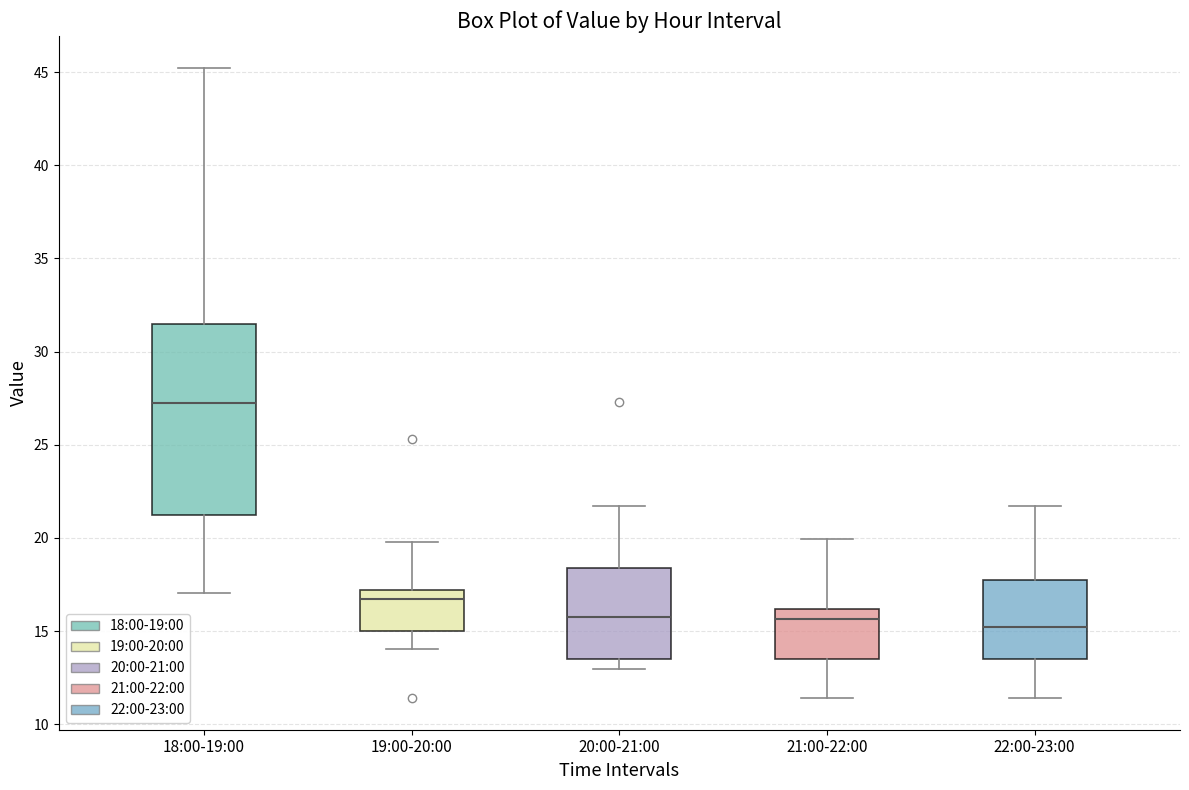

Reading left to right, transcribe this box plot: for each box, give where its median line is, the range the box spans, and where its two whiskers end, as read against the y-axis. The values are not printed on the chart, so give them approximately, as read against the axis.

18:00-19:00: median 27.0, box 21.0 to 31.5, whiskers 17.0 to 45.5
19:00-20:00: median 16.5, box 15.0 to 17.0, whiskers 14.0 to 20.0
20:00-21:00: median 16.0, box 13.5 to 18.5, whiskers 13.0 to 21.5
21:00-22:00: median 15.5, box 13.5 to 16.0, whiskers 11.5 to 20.0
22:00-23:00: median 15.0, box 13.5 to 17.5, whiskers 11.5 to 21.5